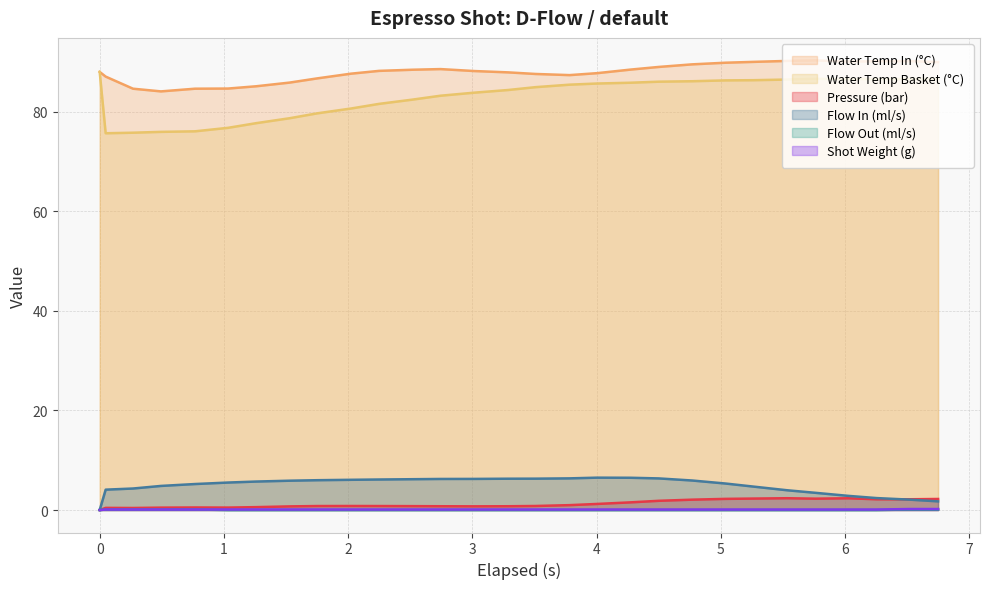

True or false: flow_in and flow_out intersect in this chart.

False